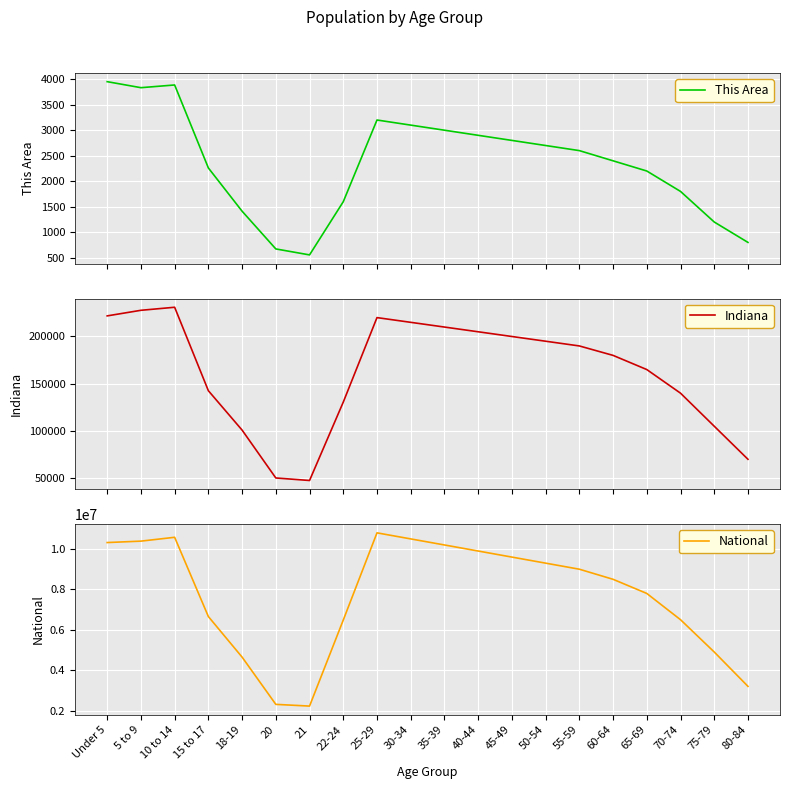

True or false: Indiana and This Area intersect in this chart.

False